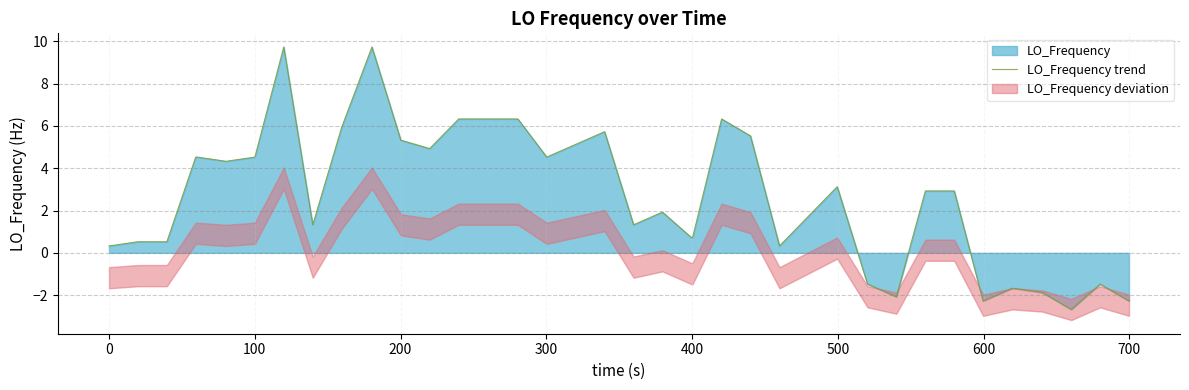

How many lines are shown in the chart?

1